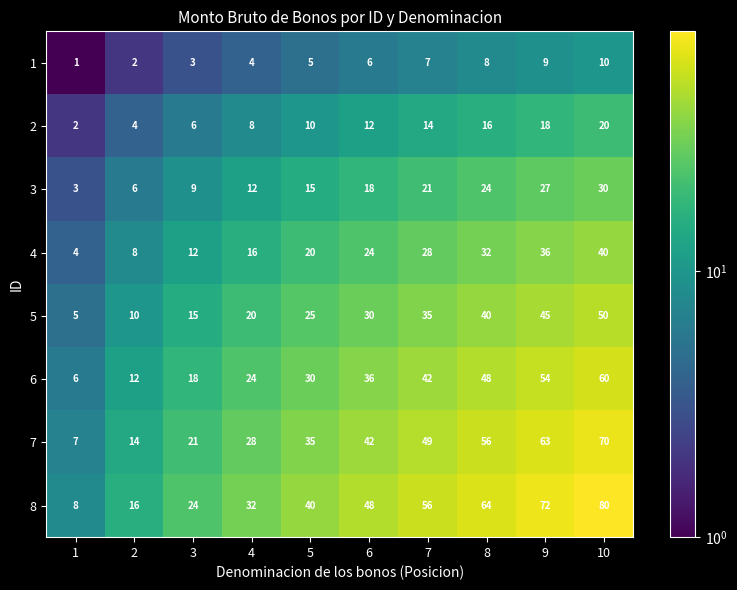

Which series has the widest spread of values?

8